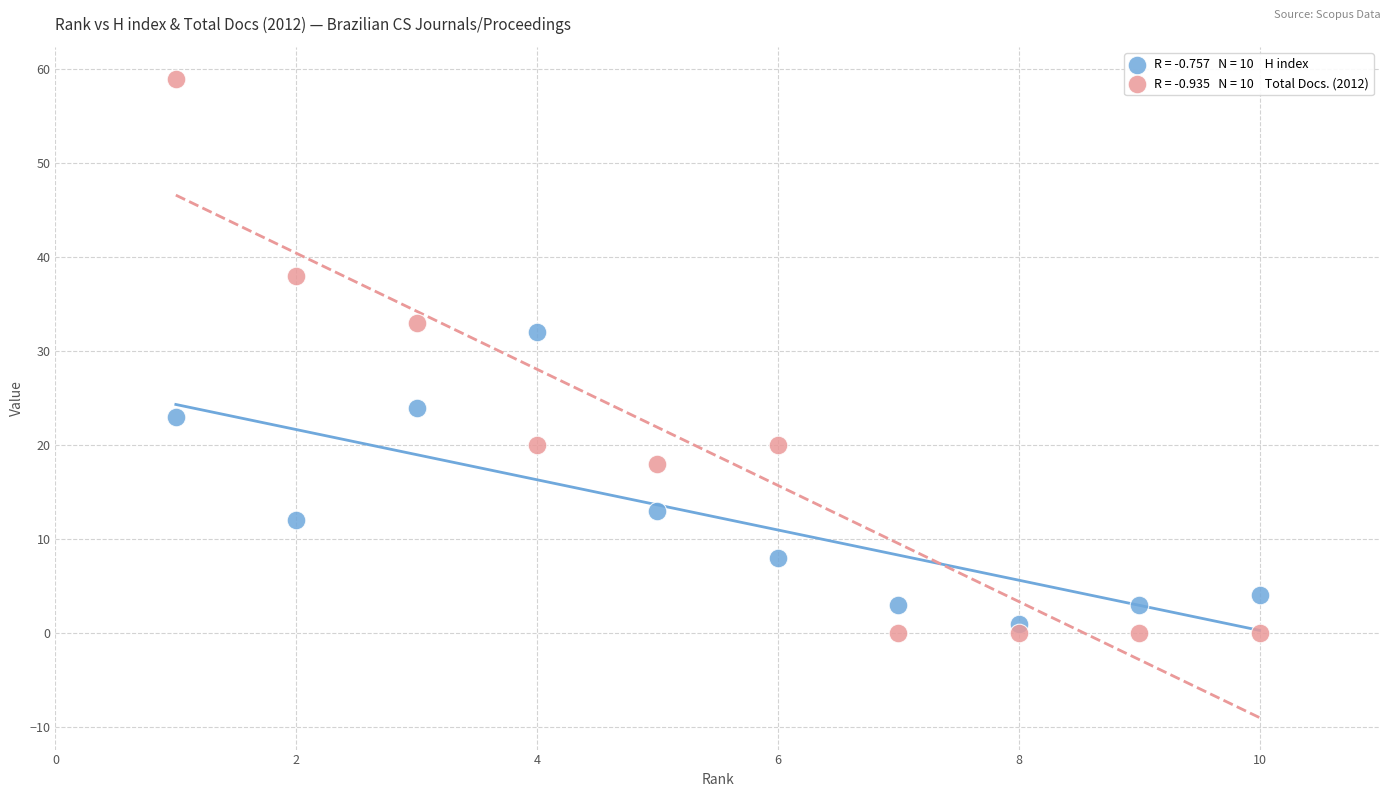

Across all series, what Y value is closest to 29?

32